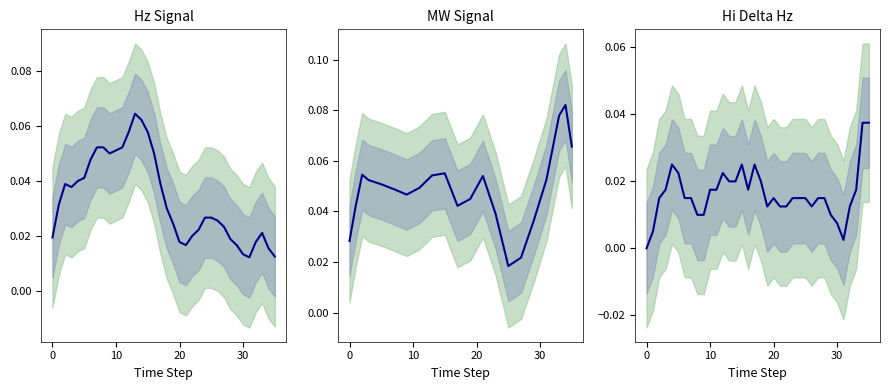

Reading right to left, list all the values displayed in this chart.

Hz Signal: 0.0	0.0	0.0	0.0	0.0	0.0	0.0	0.0	0.0	0.0	0.0	0.0	0.0	0.0	0.0	0.0	0.0	0.0	0.0	0.0	0.1	0.1	0.1	0.1	0.1	0.1	0.1	0.1	0.1	0.0	0.0	0.0	0.0	0.0	0.0	0.0
MW Signal: 0.1	0.1	0.1	0.1	0.1	0.0	0.0	0.0	0.0	0.0	0.0	0.0	0.0	0.0	0.1	0.0	0.0	0.0	0.0	0.0	0.1	0.1	0.1	0.1	0.0	0.0	0.0	0.0	0.0	0.0	0.1	0.1	0.1	0.1	0.0	0.0
Hi Delta Hz: 0.0	0.0	0.0	0.0	0.0	0.0	0.0	0.0	0.0	0.0	0.0	0.0	0.0	0.0	0.0	0.0	0.0	0.0	0.0	0.0	0.0	0.0	0.0	0.0	0.0	0.0	0.0	0.0	0.0	0.0	0.0	0.0	0.0	0.0	0.0	0.0